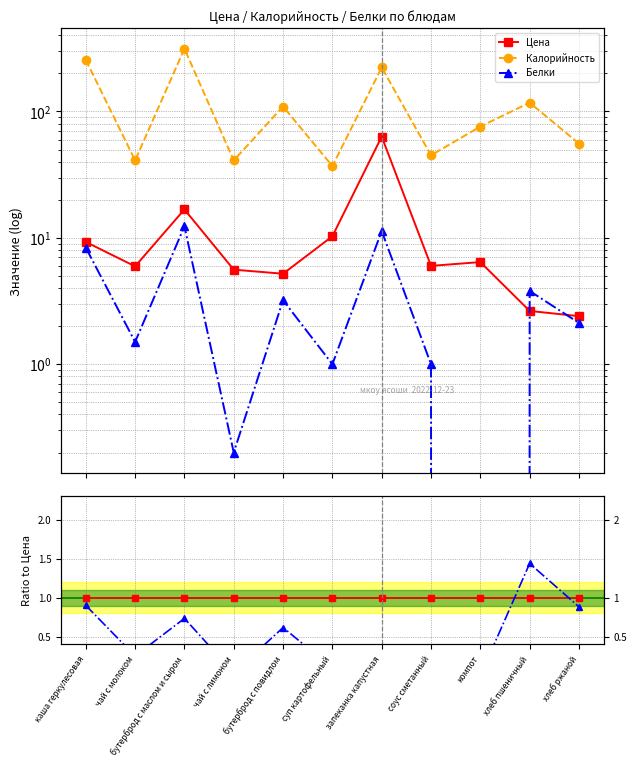

Which series has the largest range (max minus min)?

Калорийность